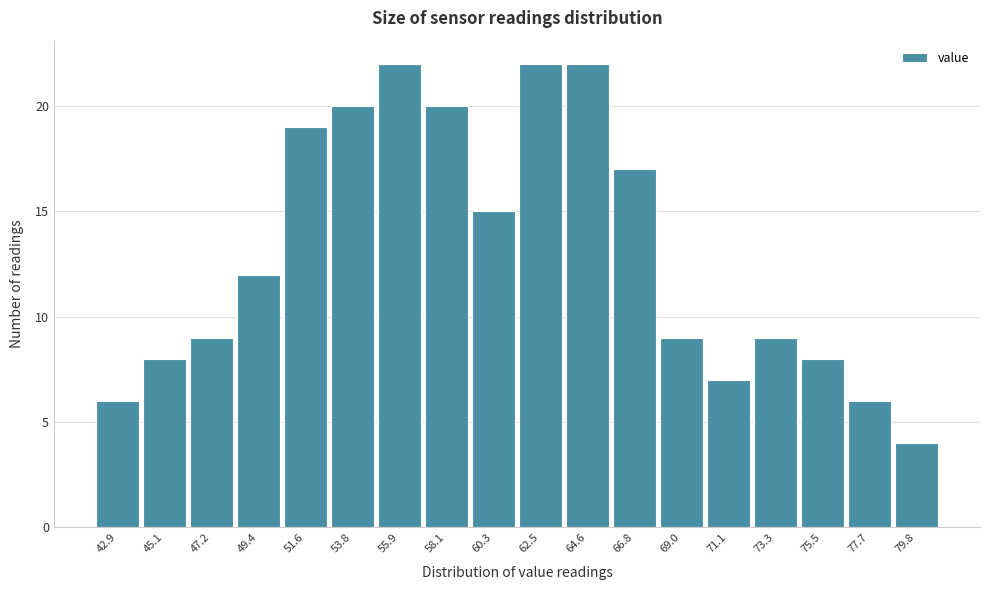

Reading left to right, what are all the values shown in this chart?

42.9=6	45.1=8	47.2=9	49.4=12	51.6=19	53.8=20	55.9=22	58.1=20	60.3=15	62.5=22	64.6=22	66.8=17	69.0=9	71.1=7	73.3=9	75.5=8	77.7=6	79.8=4